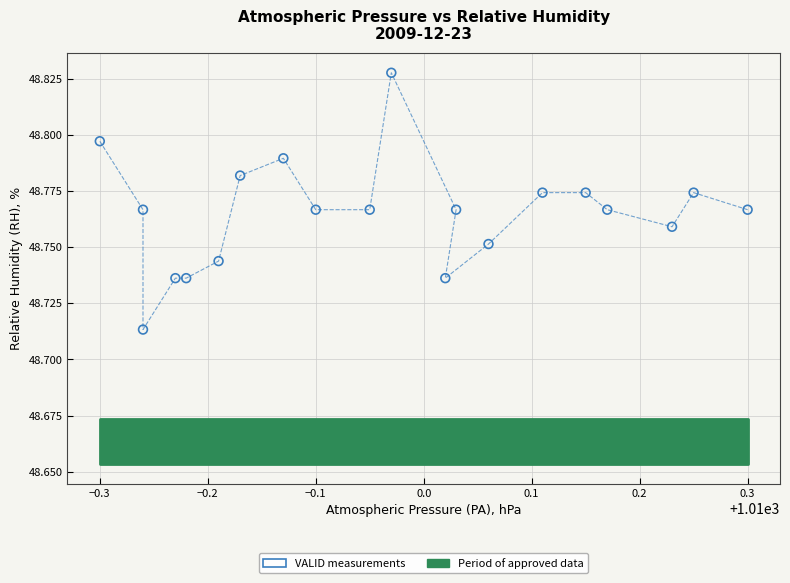

What is the range of X values (max minus min)?

0.6